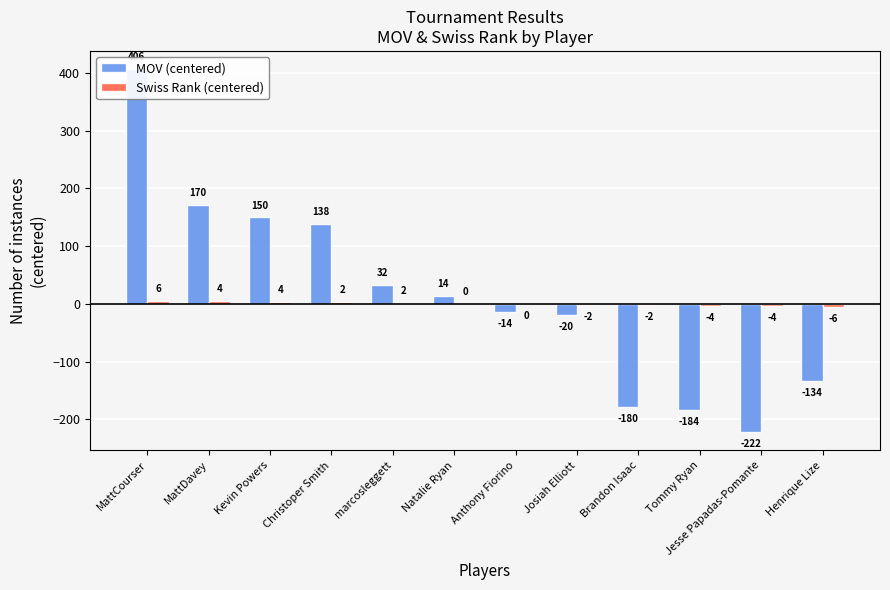

What is the label of the 8th bar from the left?

Josiah Elliott